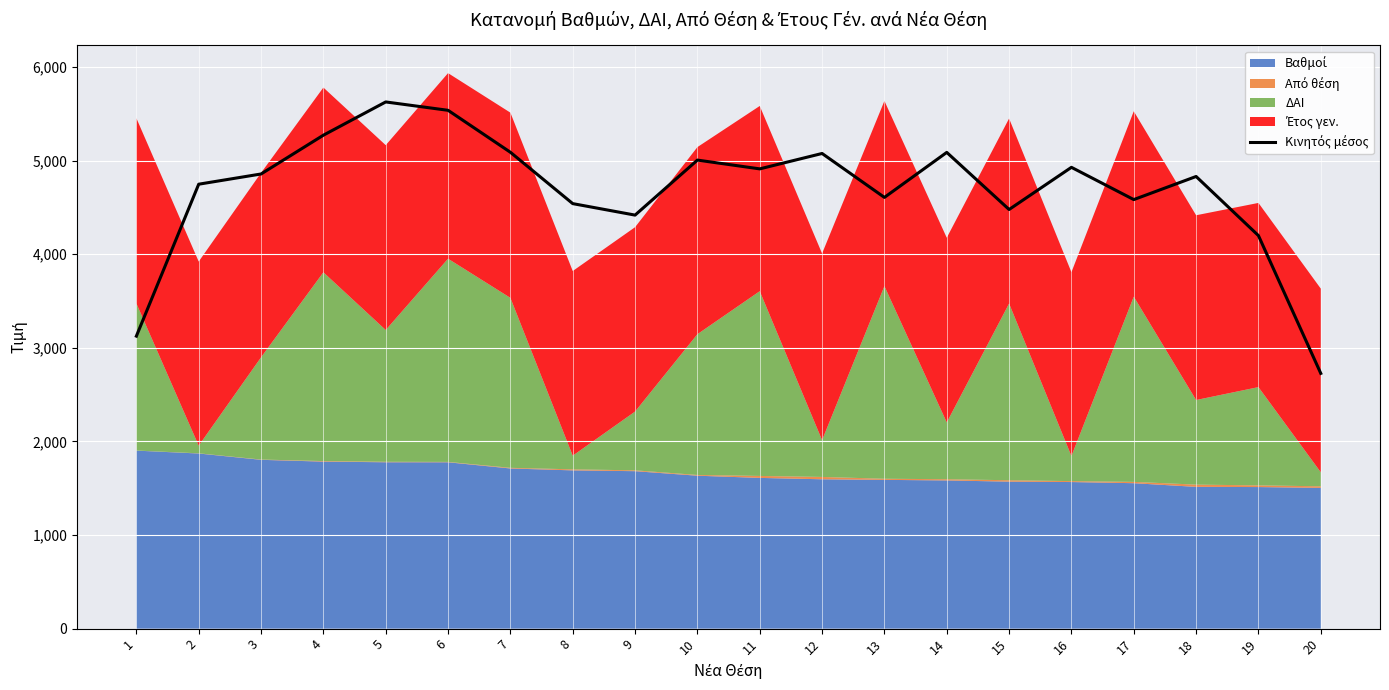

At which category does the chart reach its minimum across all series?

20